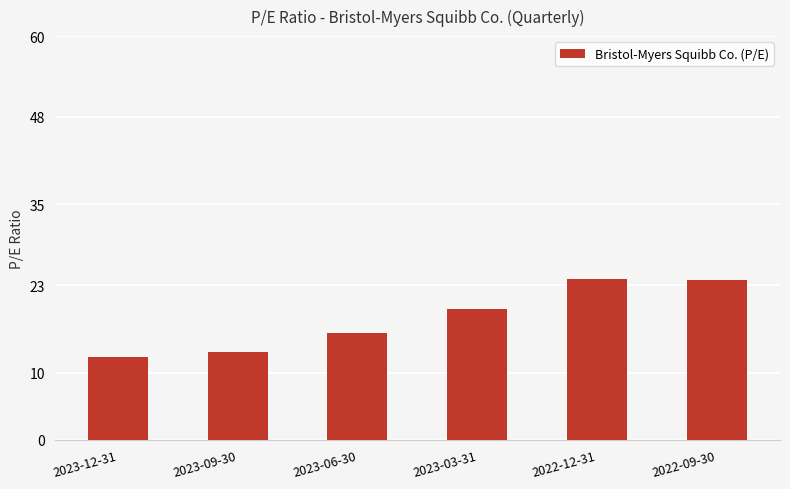

What is the average value?

18.1